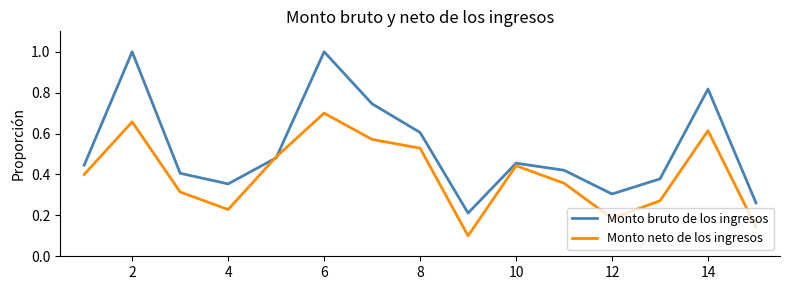

Which series has the largest total across all categories?

Monto bruto de los ingresos